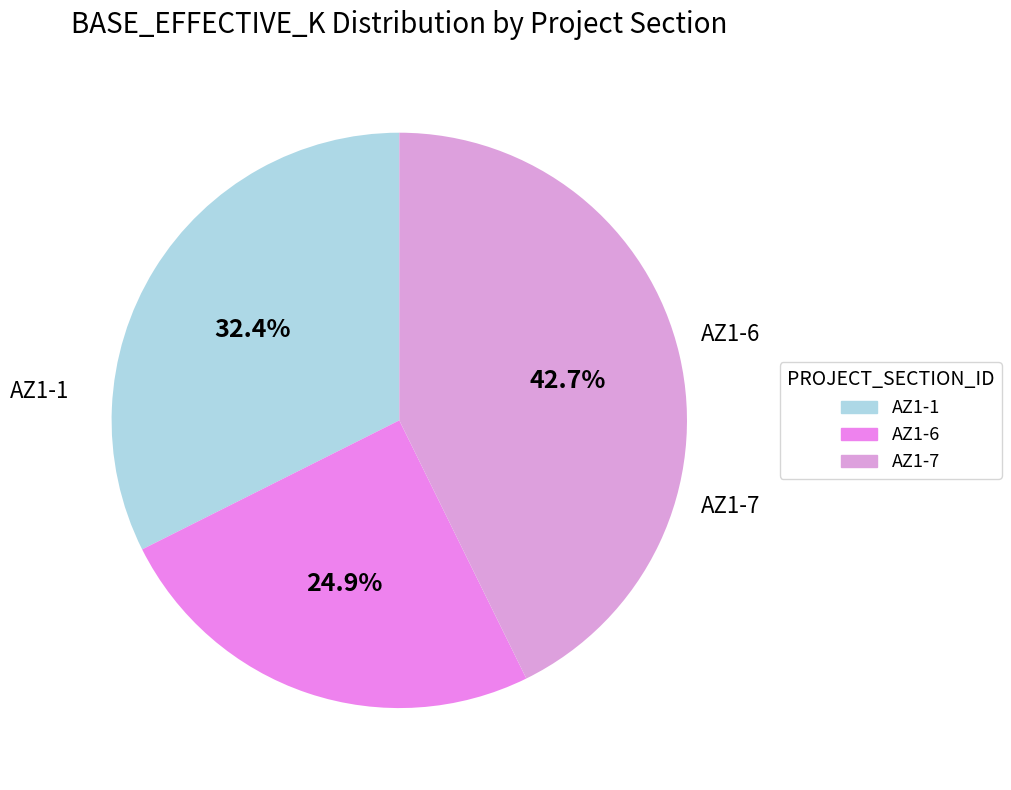

Does AZ1-7 represent more than half of the total?

No